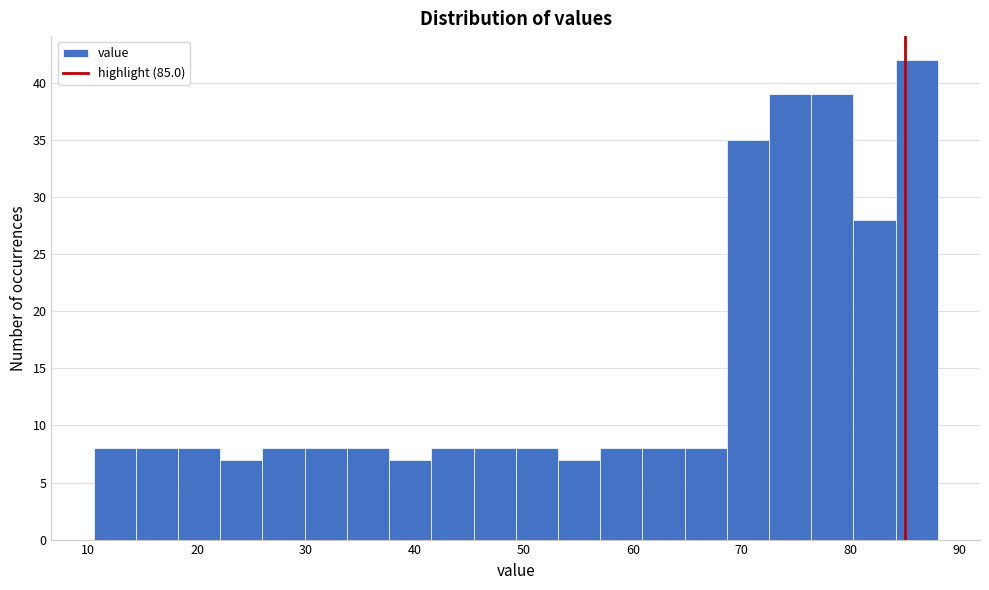

Read against the x-axis, roughly where is the centre of the tallest bar?

86